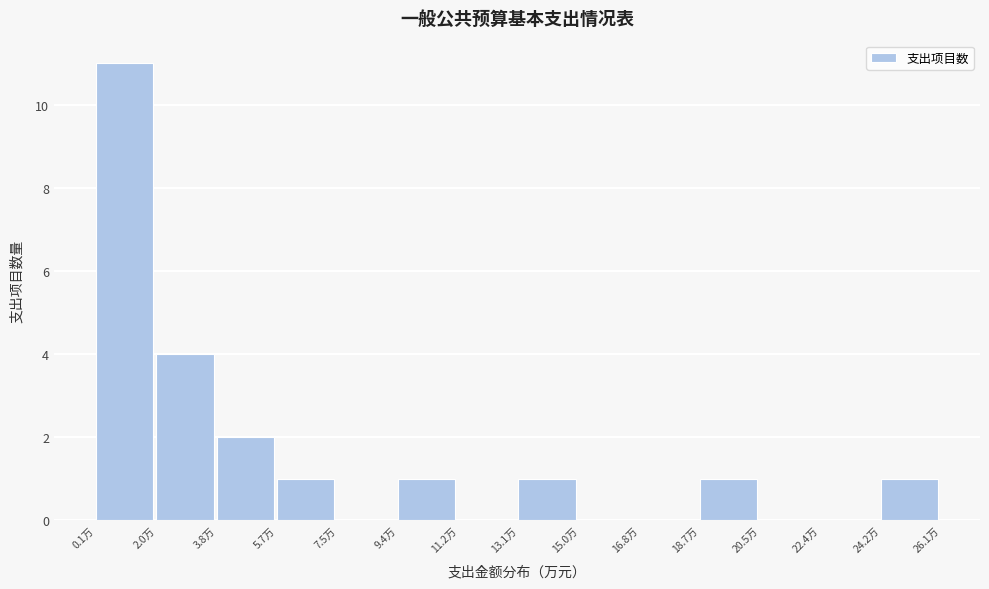

What is the height of the bar covering 24.2 to 26.0 on the x-axis? Neither the bar edges nor the heights are printed on the chart, so give them approximately, as read against the axes.

1